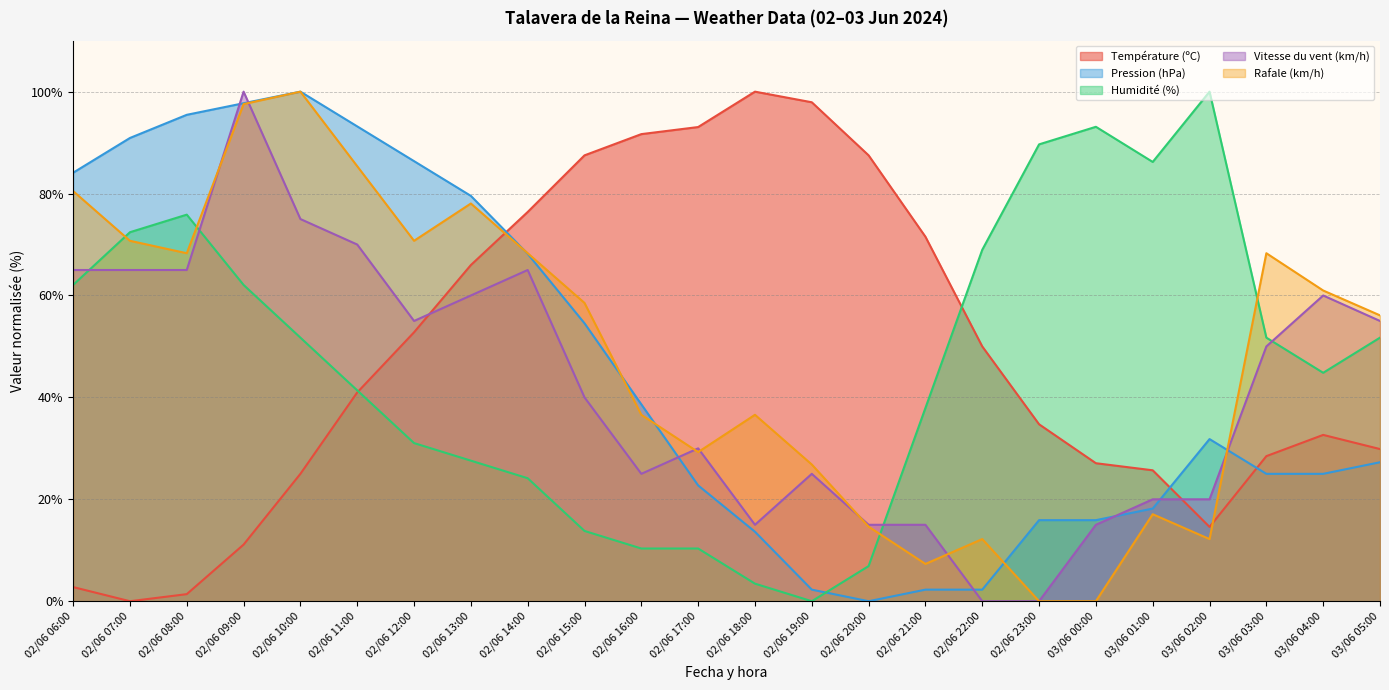

At how many categories does at least one series exceed 27?

24